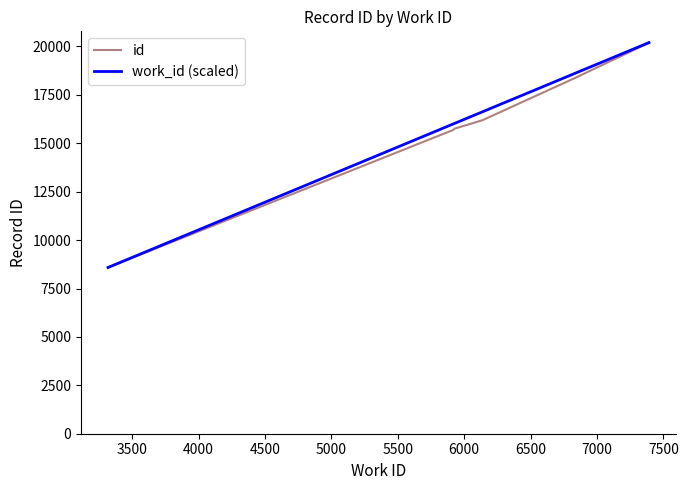

How many values in the id series are below 18450?

5